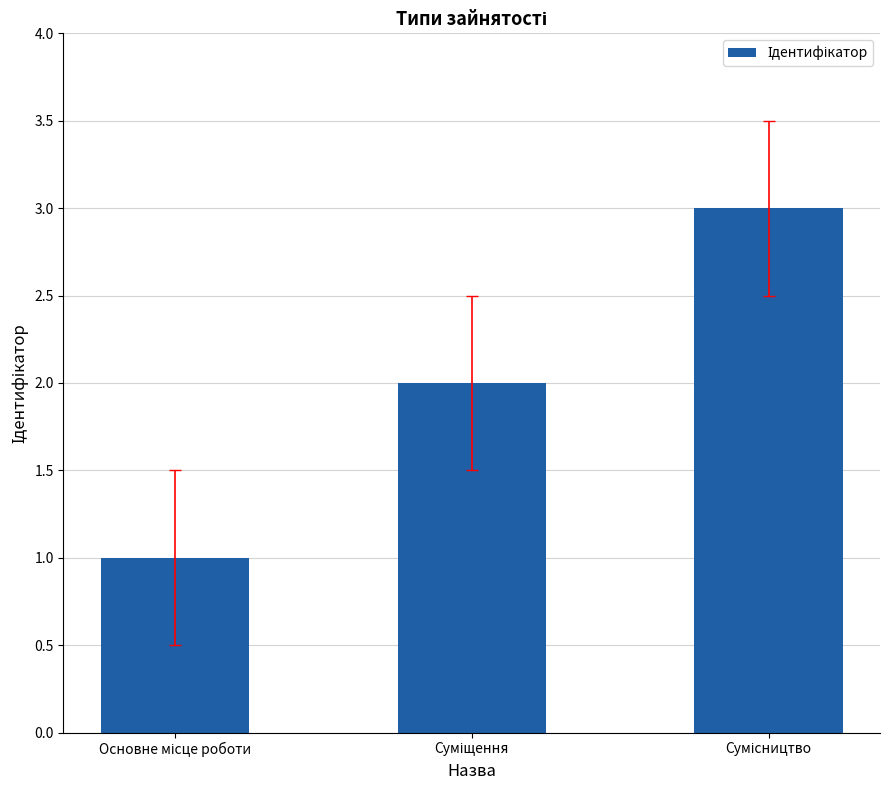

What is the maximum value shown in the chart?

3